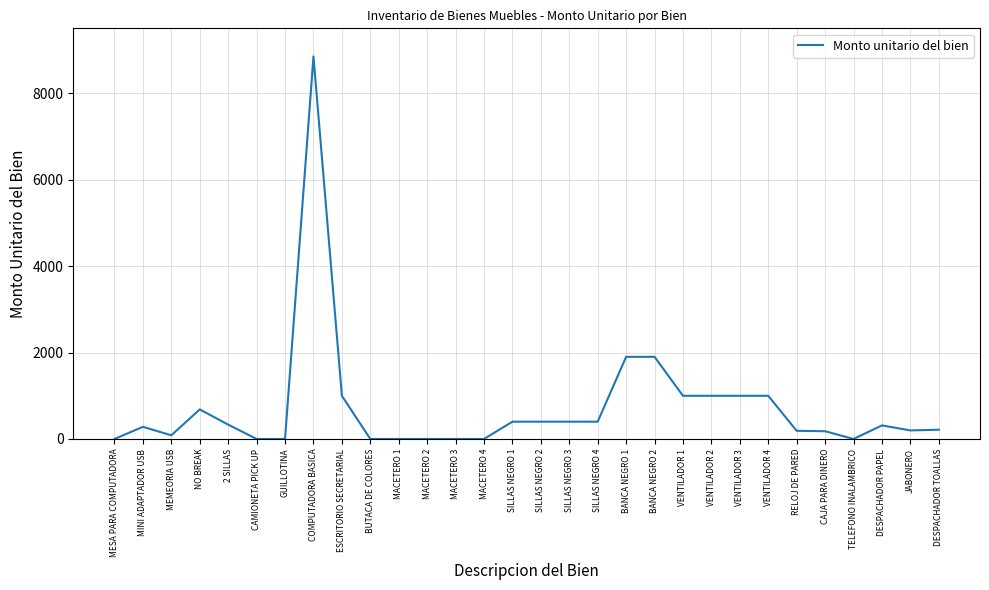

What is the difference between the maximum and minimum values?

8850.0